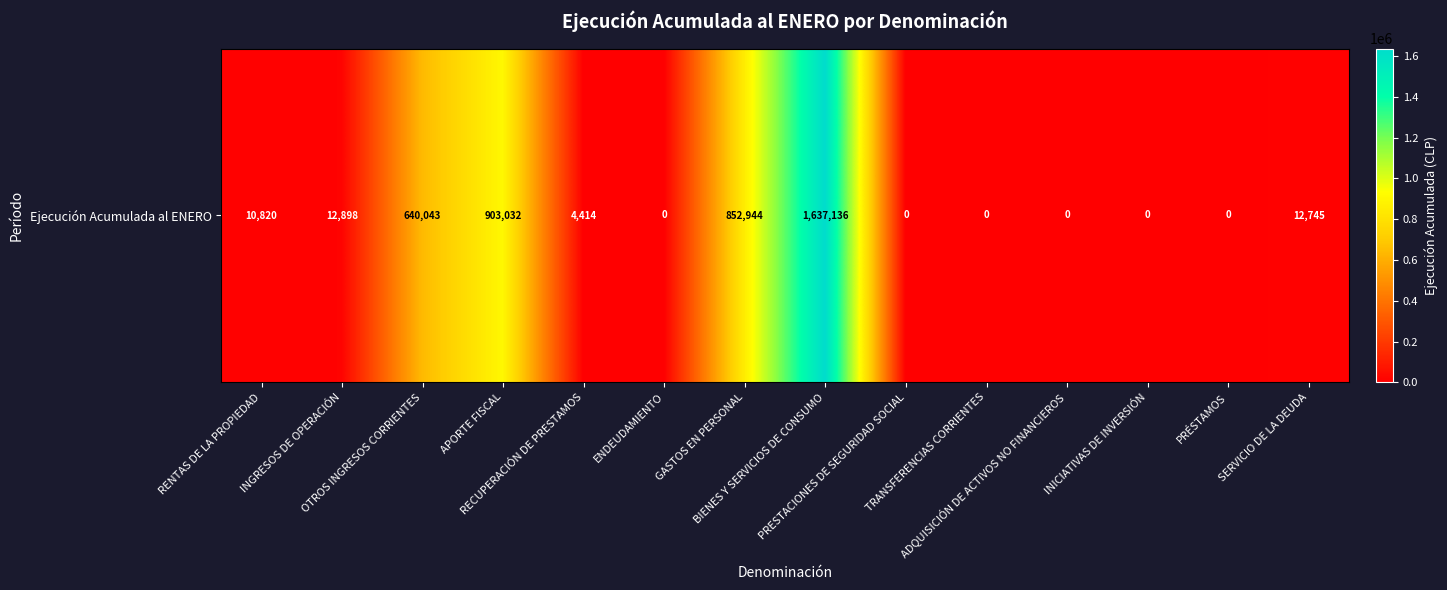

At which category does the chart reach its peak across all series?

BIENES Y SERVICIOS DE CONSUMO